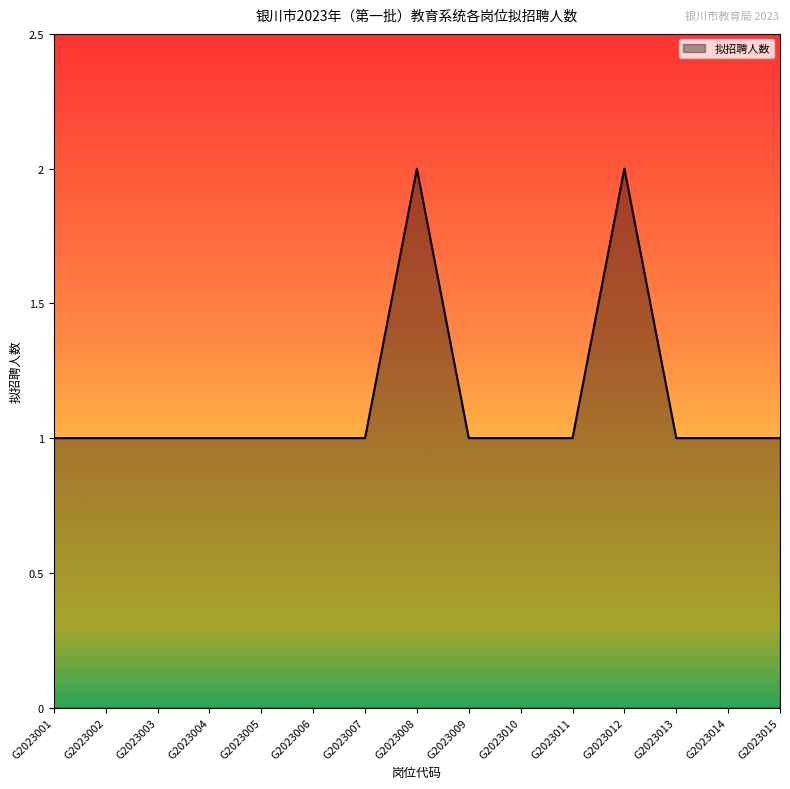

Approximately how many times larger is the value at G2023014 compared to G2023001?

1.0